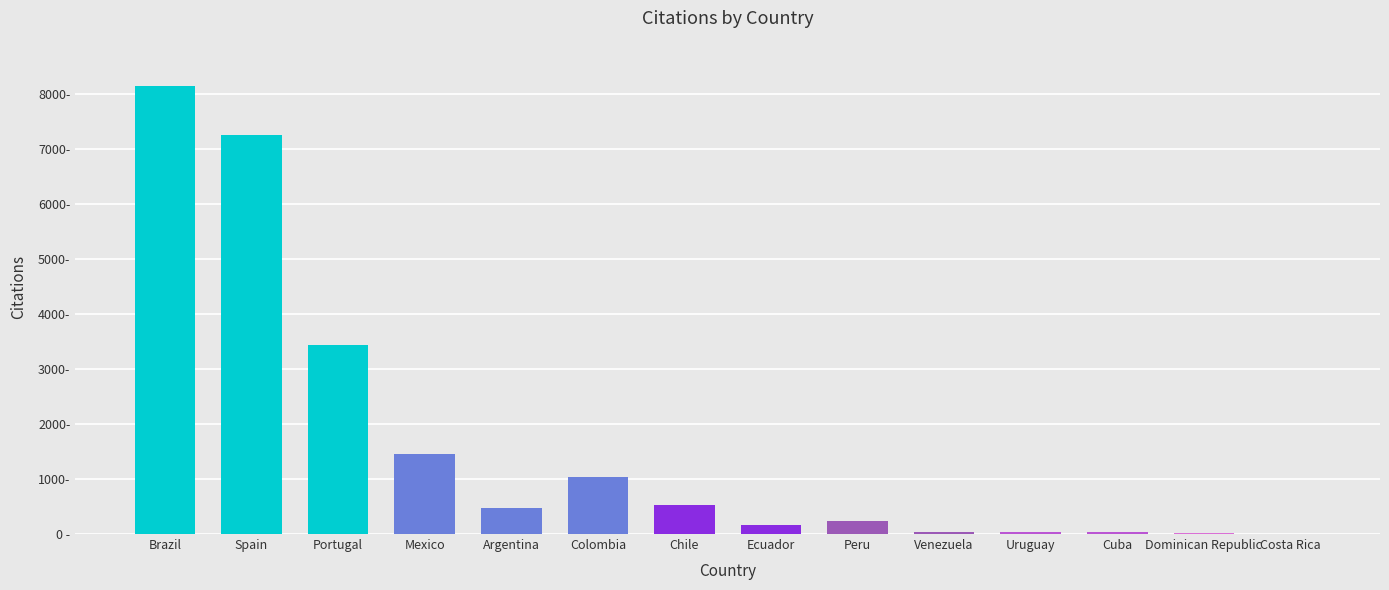

What is the sum of the values at Uruguay and Ecuador?

202